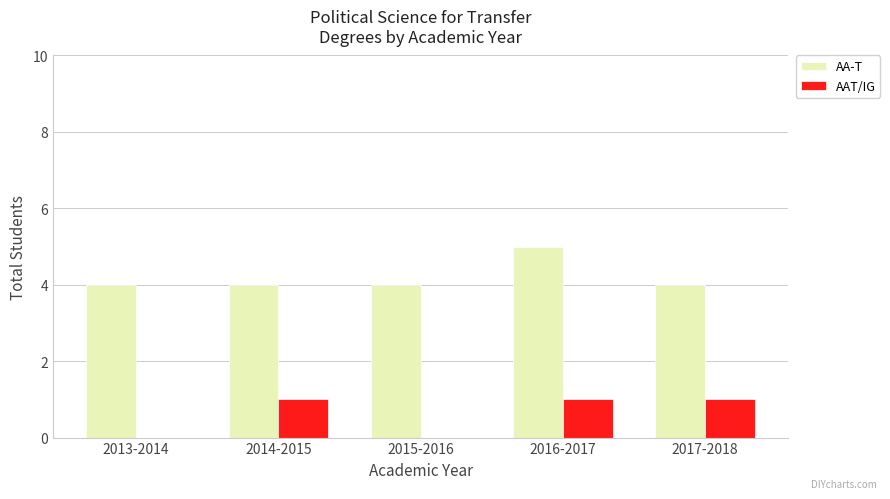

Reading right to left, transcribe all the data shown in this chart.

AA-T: 2017-2018=4	2016-2017=5	2015-2016=4	2014-2015=4	2013-2014=4
AAT/IG: 2017-2018=1	2016-2017=1	2015-2016=0	2014-2015=1	2013-2014=0